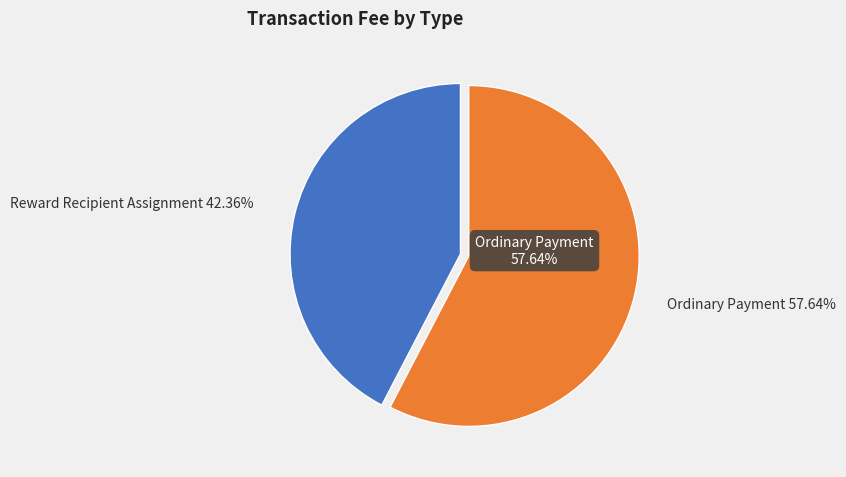

What percentage is the Ordinary Payment slice, to the nearest percent?

58%